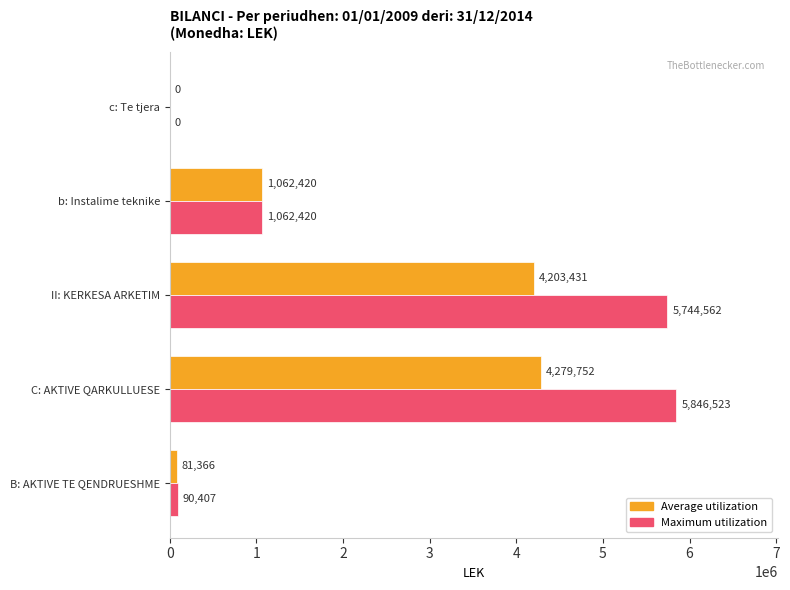

What value does the Maximum utilization series have at C: AKTIVE QARKULLUESE?

5846522.7